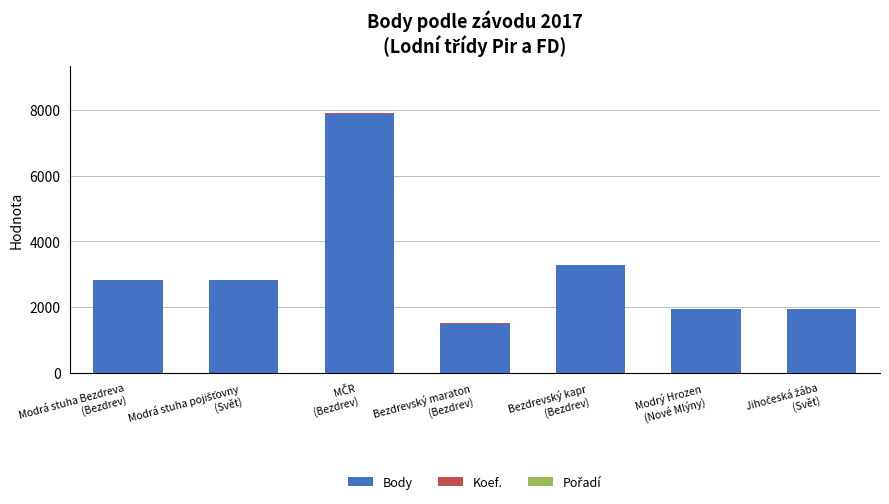

What is the sum of all Body values?

22171